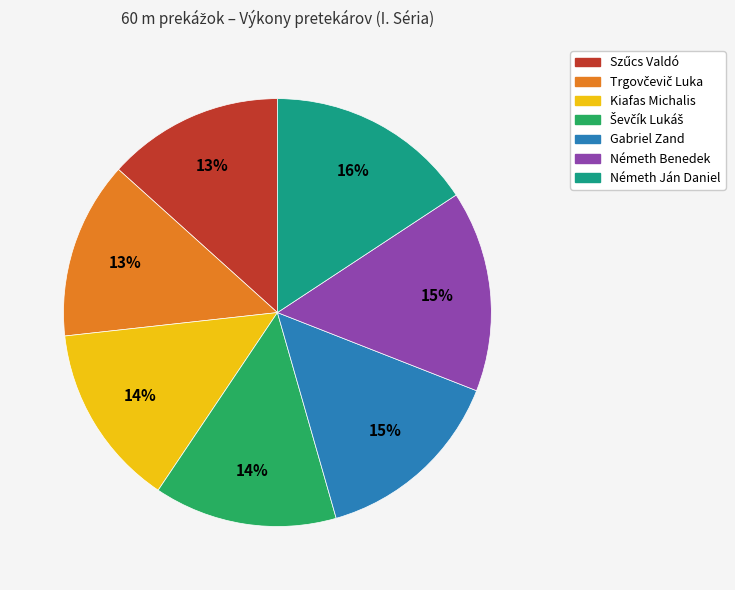

To the nearest percent, what is the average slice percentage?

14%